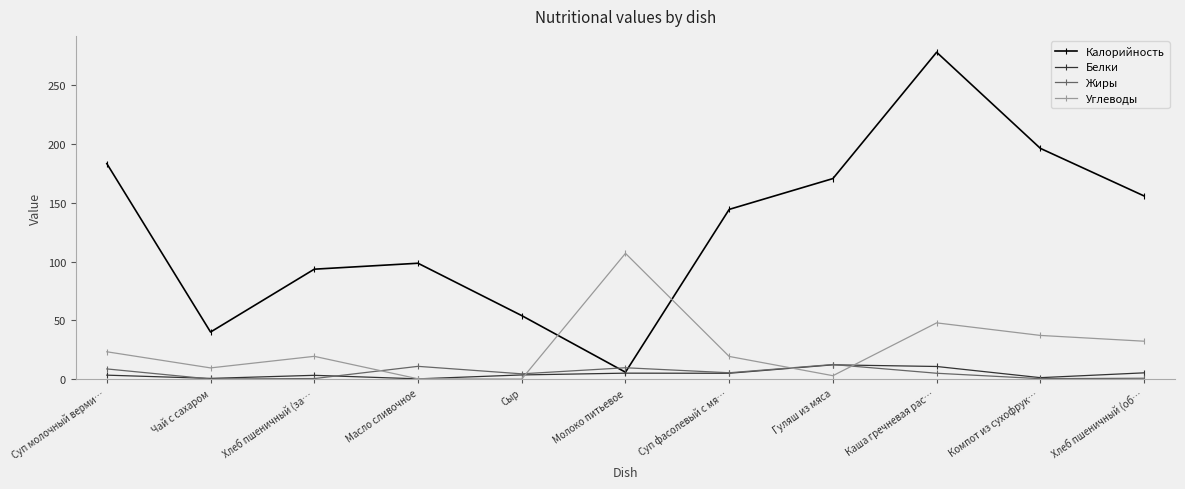

Which series has the widest spread of values?

Калорийность